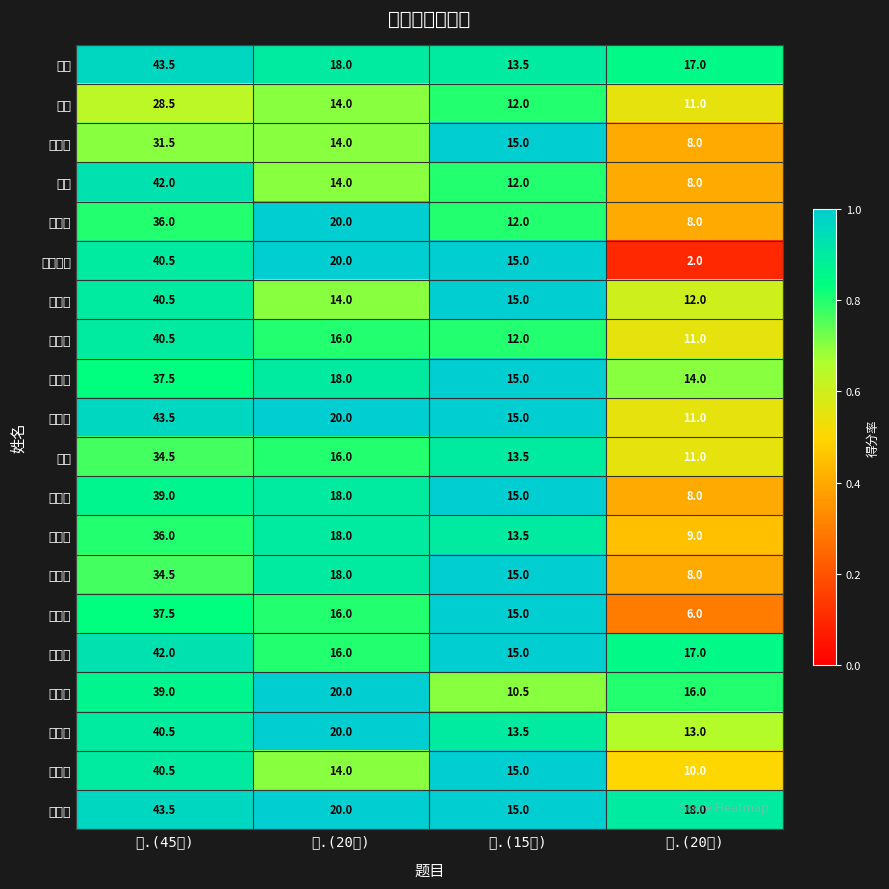

What is the spread (max minus min) of values at 四.(20分)?

16.0